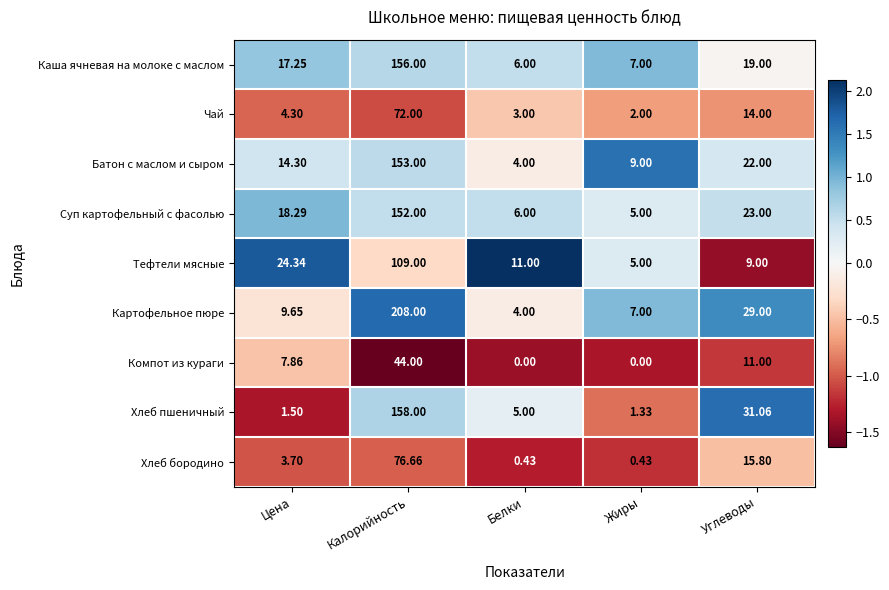

Between Цена and Белки, which series saw the biggest shift?

Тефтели мясные